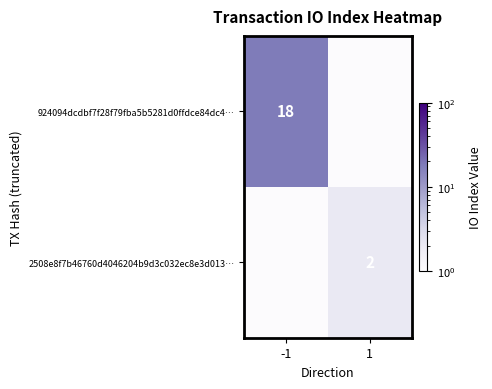

The 2508e8f7b46760d4046204b9d3c032ec8e3d013… series shows 1.2 at 1. True or false?

False